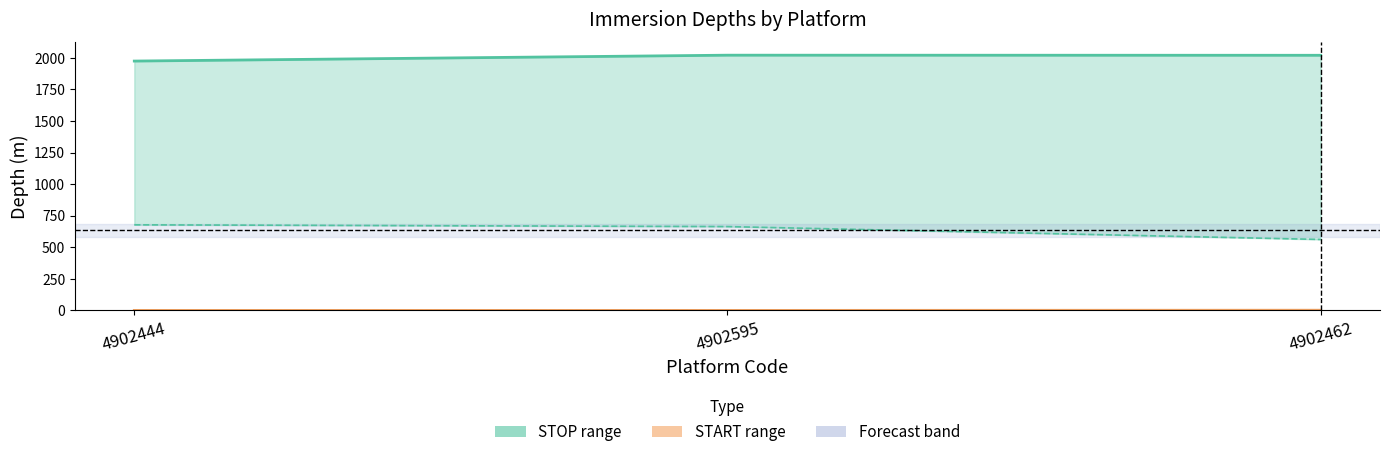

What is the average value of the STOP_IMMERSION series?

2005.1